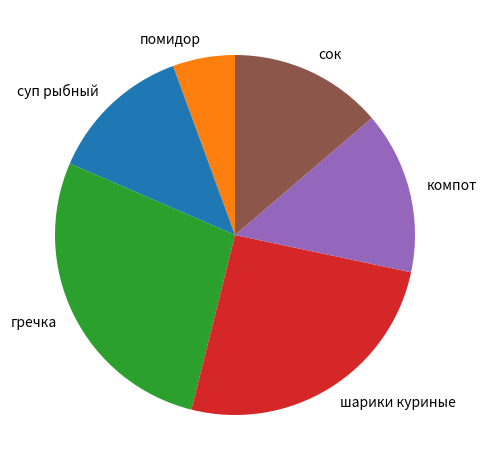

Rank the categories by value from lowest to highest.

помидор, суп рыбный, сок, компот, шарики куриные, гречка